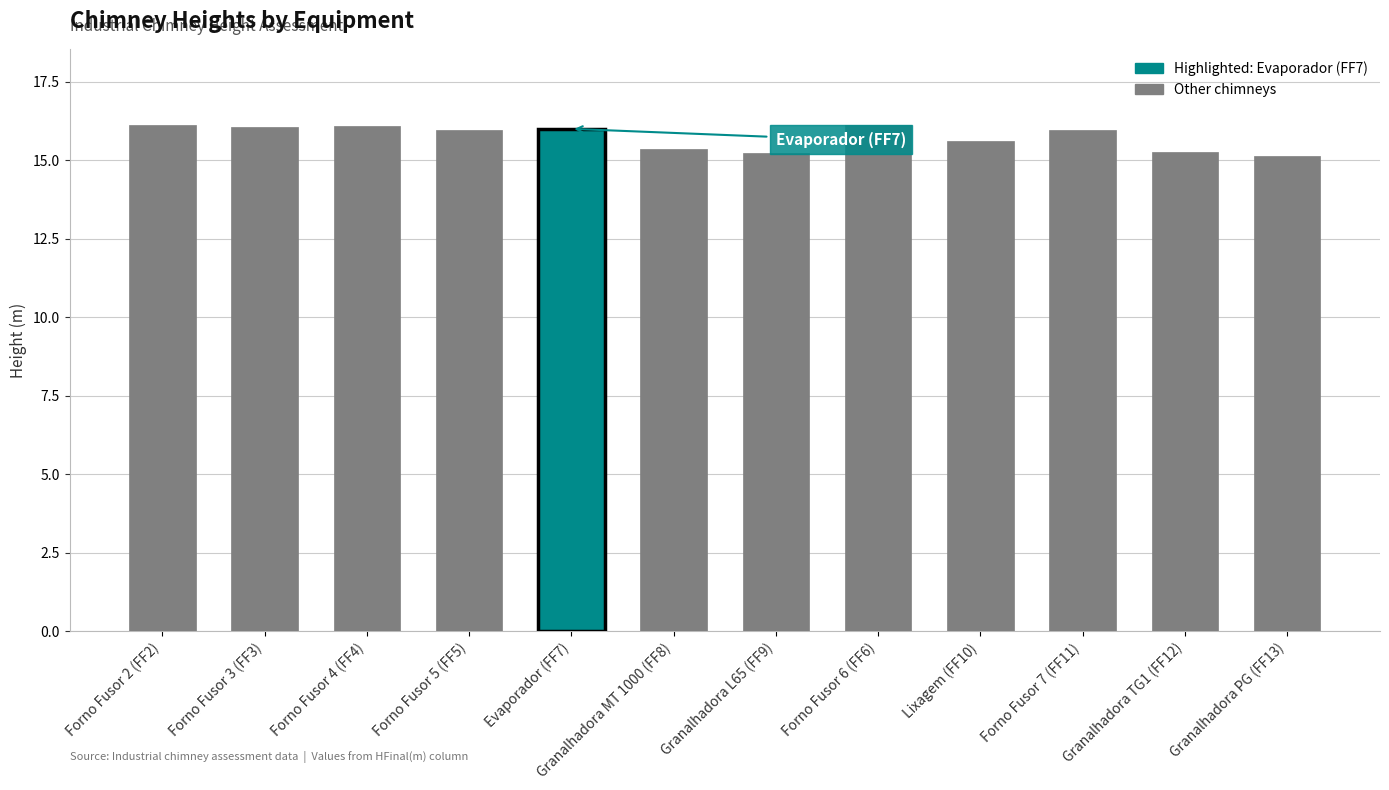

What is the minimum value shown in the chart?

15.1